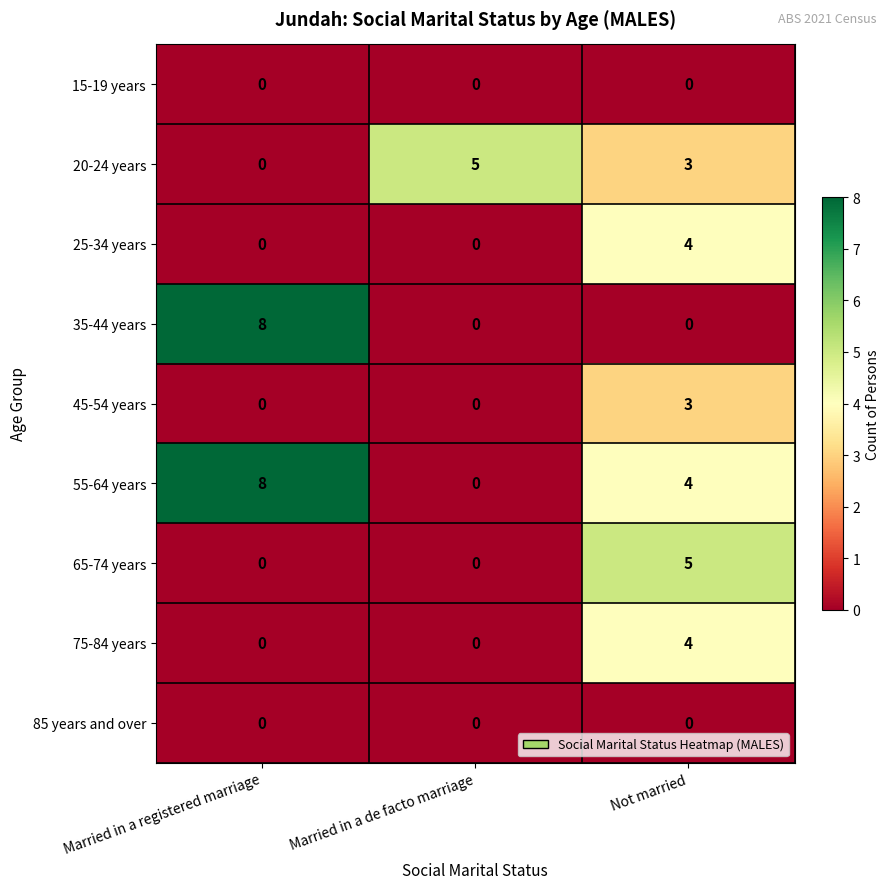

How many positive values does the 25-34 years series have?

1